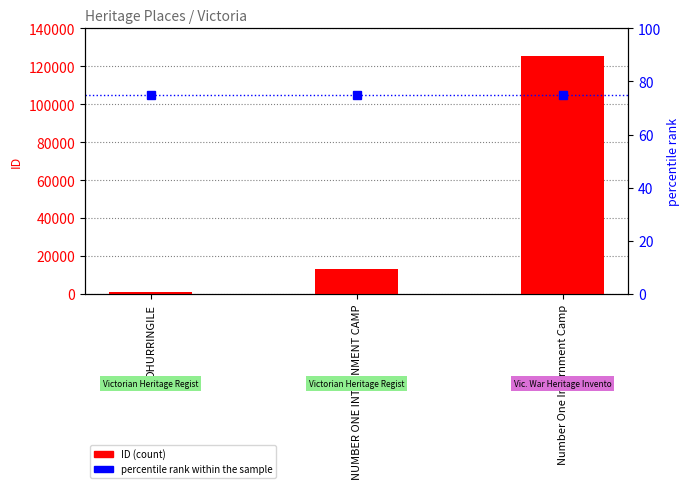

Between NUMBER ONE INTERNMENT CAMP and DHURRINGILE, which is larger?

NUMBER ONE INTERNMENT CAMP